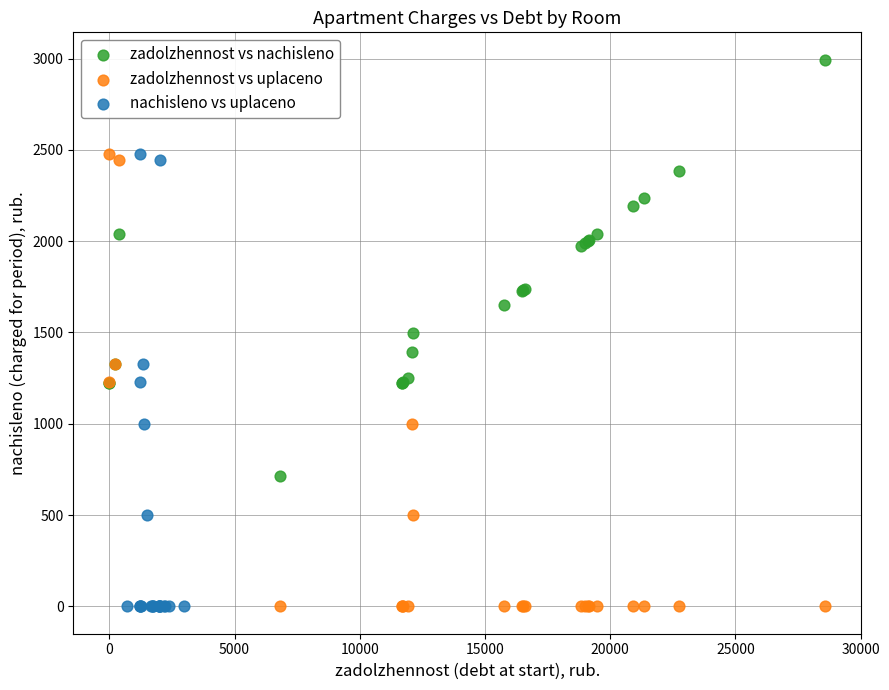

Which series contains the highest Y value?

zadolzhennost vs nachisleno